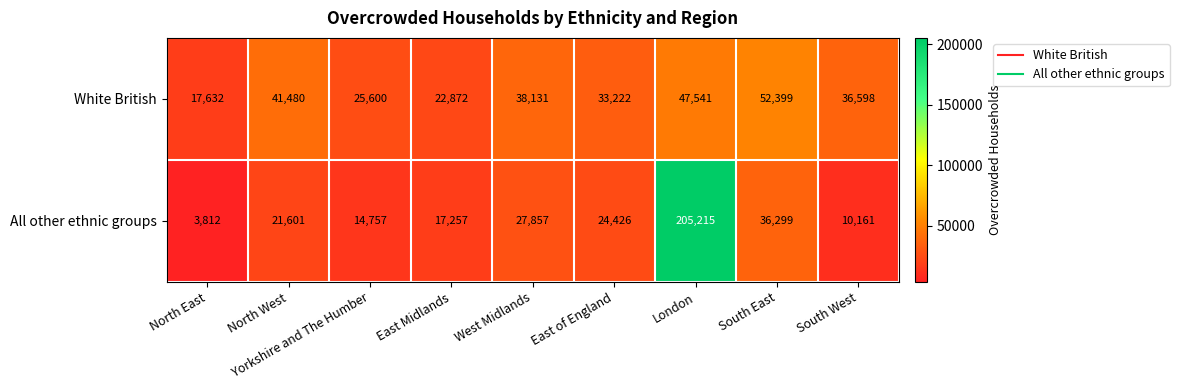

What is the difference between the second highest and second lowest values in the All other ethnic groups series?

26138